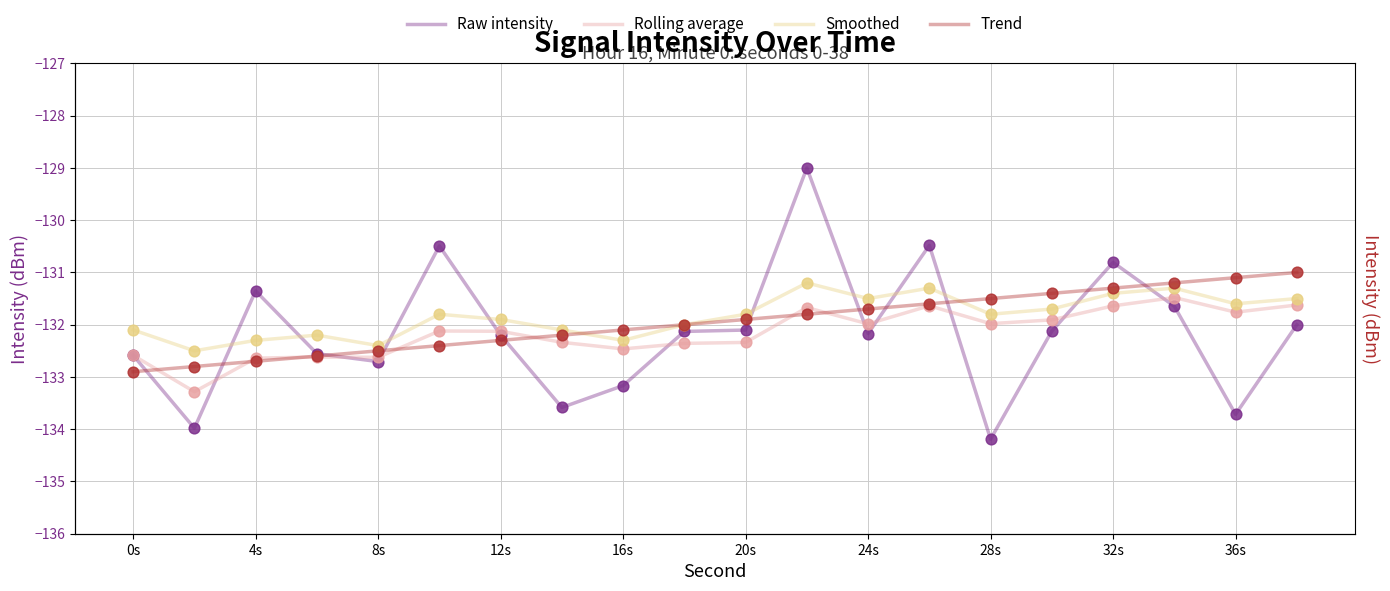

What is the total value across all series at 0s?

-530.2